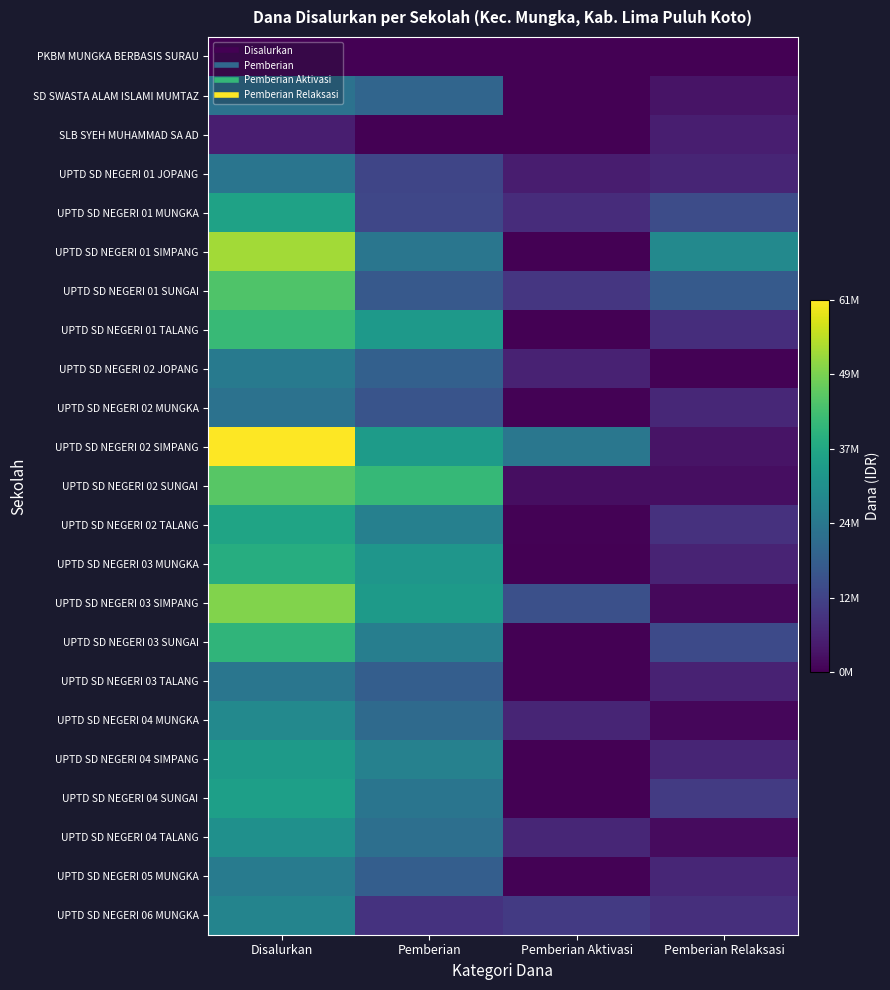

Reading left to right, list all the values displayed in this chart.

PKBM MUNGKA BERBASIS SURAU: Disalurkan=225000	Pemberian=0	Pemberian Aktivasi=0	Pemberian Relaksasi=225000
SD SWASTA ALAM ISLAMI MUMTAZ: Disalurkan=23400000	Pemberian=20250000	Pemberian Aktivasi=0	Pemberian Relaksasi=3150000
SLB SYEH MUHAMMAD SA AD: Disalurkan=5175000	Pemberian=0	Pemberian Aktivasi=0	Pemberian Relaksasi=5175000
UPTD SD NEGERI 01 JOPANG: Disalurkan=24075000	Pemberian=12825000	Pemberian Aktivasi=4950000	Pemberian Relaksasi=6300000
UPTD SD NEGERI 01 MUNGKA: Disalurkan=35550000	Pemberian=13275000	Pemberian Aktivasi=7875000	Pemberian Relaksasi=14400000
UPTD SD NEGERI 01 SIMPANG: Disalurkan=53325000	Pemberian=24300000	Pemberian Aktivasi=0	Pemberian Relaksasi=29025000
UPTD SD NEGERI 01 SUNGAI: Disalurkan=44775000	Pemberian=17325000	Pemberian Aktivasi=9900000	Pemberian Relaksasi=17550000
UPTD SD NEGERI 01 TALANG: Disalurkan=41625000	Pemberian=33525000	Pemberian Aktivasi=0	Pemberian Relaksasi=8100000
UPTD SD NEGERI 02 JOPANG: Disalurkan=25200000	Pemberian=18900000	Pemberian Aktivasi=5850000	Pemberian Relaksasi=450000
UPTD SD NEGERI 02 MUNGKA: Disalurkan=23400000	Pemberian=15975000	Pemberian Aktivasi=450000	Pemberian Relaksasi=6975000
UPTD SD NEGERI 02 SIMPANG: Disalurkan=61875000	Pemberian=33975000	Pemberian Aktivasi=24525000	Pemberian Relaksasi=3375000
UPTD SD NEGERI 02 SUNGAI: Disalurkan=45900000	Pemberian=41400000	Pemberian Aktivasi=2250000	Pemberian Relaksasi=2250000
UPTD SD NEGERI 02 TALANG: Disalurkan=36225000	Pemberian=27000000	Pemberian Aktivasi=450000	Pemberian Relaksasi=8775000
UPTD SD NEGERI 03 MUNGKA: Disalurkan=38475000	Pemberian=32400000	Pemberian Aktivasi=0	Pemberian Relaksasi=6075000
UPTD SD NEGERI 03 SIMPANG: Disalurkan=50175000	Pemberian=33750000	Pemberian Aktivasi=15075000	Pemberian Relaksasi=1350000
UPTD SD NEGERI 03 SUNGAI: Disalurkan=40500000	Pemberian=26550000	Pemberian Aktivasi=0	Pemberian Relaksasi=13950000
UPTD SD NEGERI 03 TALANG: Disalurkan=24300000	Pemberian=18450000	Pemberian Aktivasi=0	Pemberian Relaksasi=5850000
UPTD SD NEGERI 04 MUNGKA: Disalurkan=29025000	Pemberian=21375000	Pemberian Aktivasi=6525000	Pemberian Relaksasi=1125000
UPTD SD NEGERI 04 SIMPANG: Disalurkan=33750000	Pemberian=27225000	Pemberian Aktivasi=0	Pemberian Relaksasi=6525000
UPTD SD NEGERI 04 SUNGAI: Disalurkan=34875000	Pemberian=24075000	Pemberian Aktivasi=0	Pemberian Relaksasi=10800000
UPTD SD NEGERI 04 TALANG: Disalurkan=31050000	Pemberian=22500000	Pemberian Aktivasi=6750000	Pemberian Relaksasi=1800000
UPTD SD NEGERI 05 MUNGKA: Disalurkan=25650000	Pemberian=18450000	Pemberian Aktivasi=450000	Pemberian Relaksasi=6750000
UPTD SD NEGERI 06 MUNGKA: Disalurkan=27900000	Pemberian=9000000	Pemberian Aktivasi=10575000	Pemberian Relaksasi=8325000